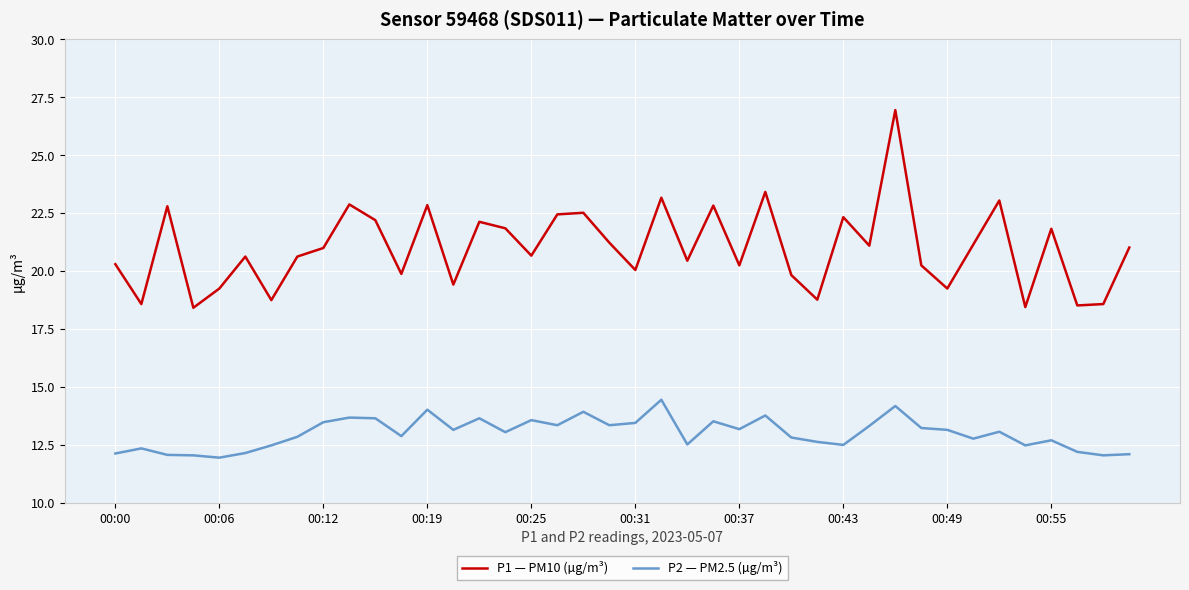

True or false: P1 — PM10 (µg/m³) and P2 — PM2.5 (µg/m³) intersect in this chart.

False